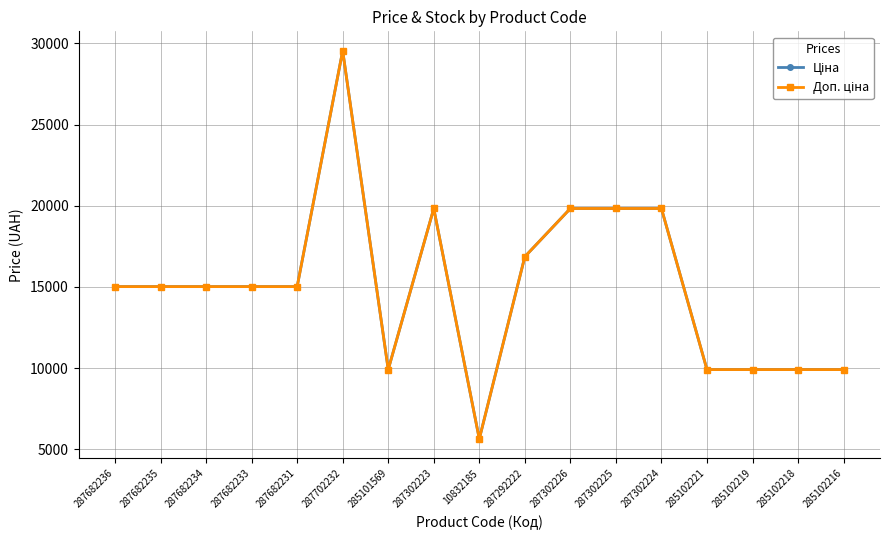

Does the chart display data point markers on the line(s)?

Yes